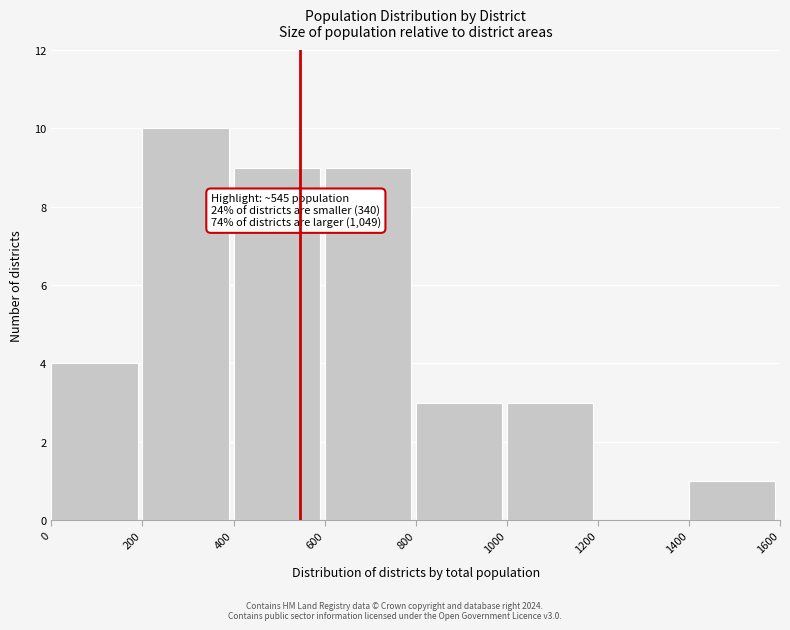

Which range on the x-axis has the tallest bar?

200 to 400